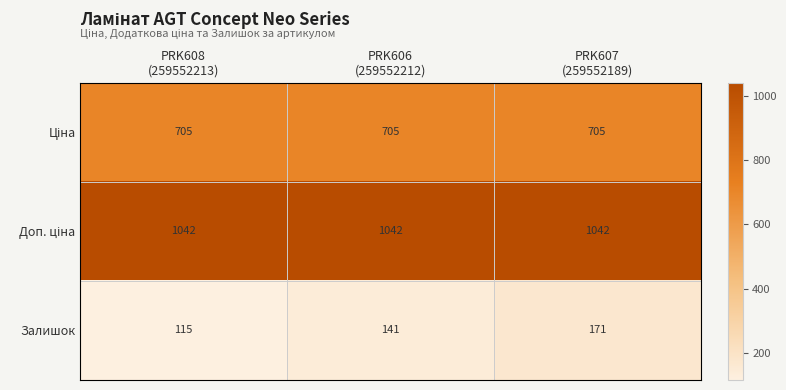

At how many categories does at least one series exceed 322?

3